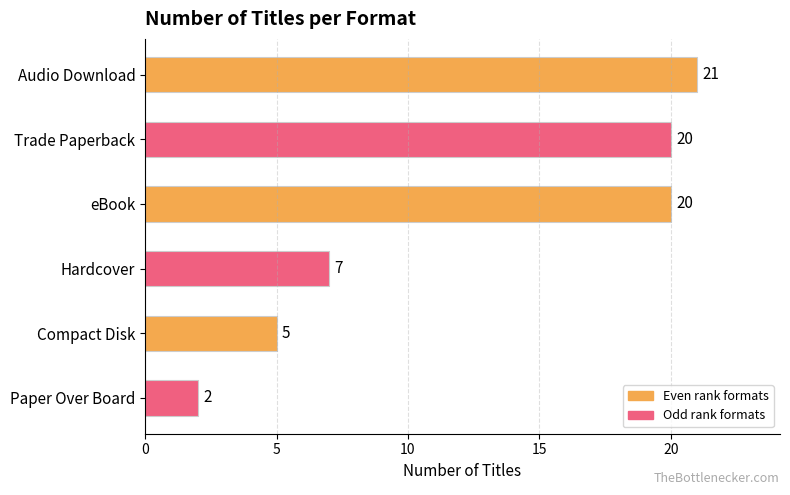

What is the difference between the values at Compact Disk and eBook?

15